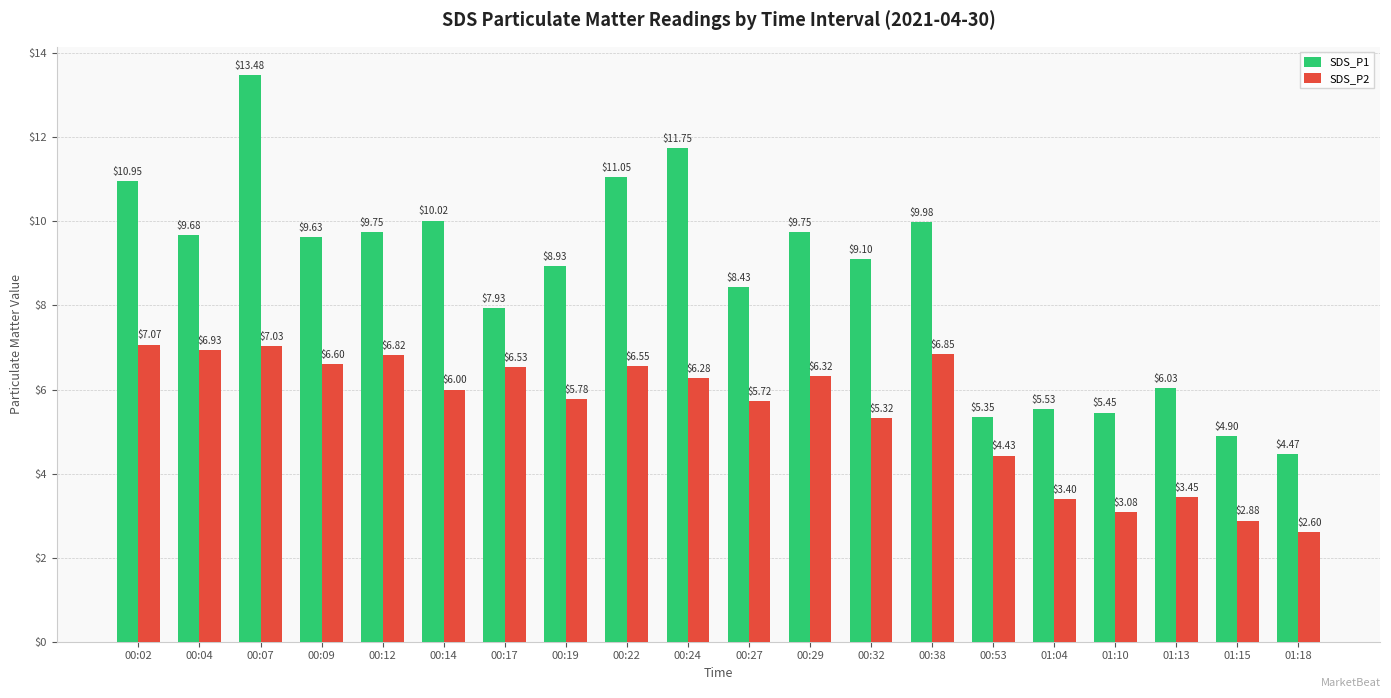

What position from the right is 00:29?

9